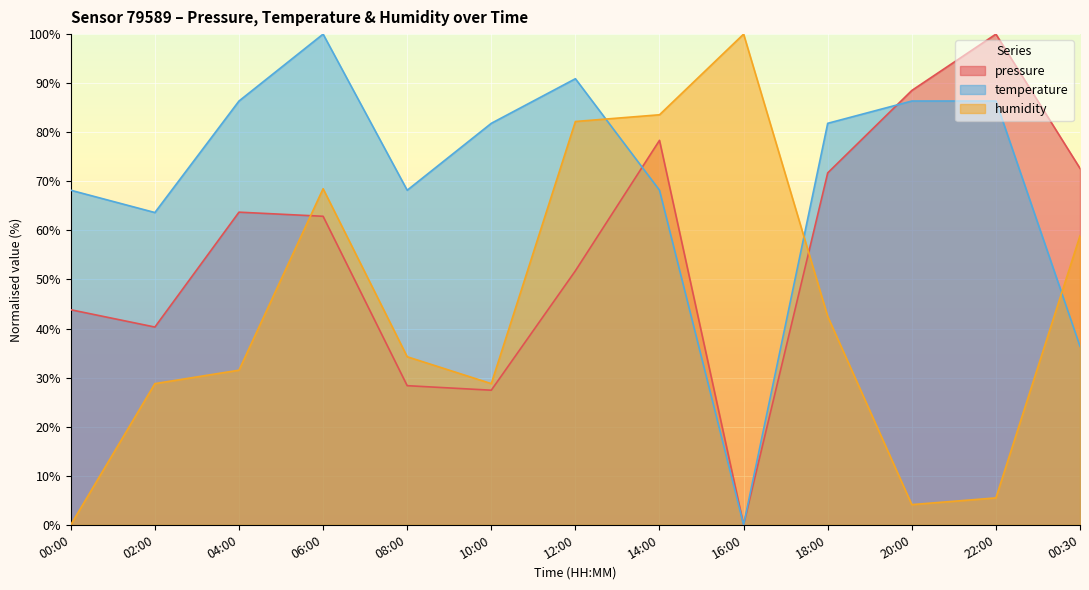

Where does the humidity series first go above 34?

06:00